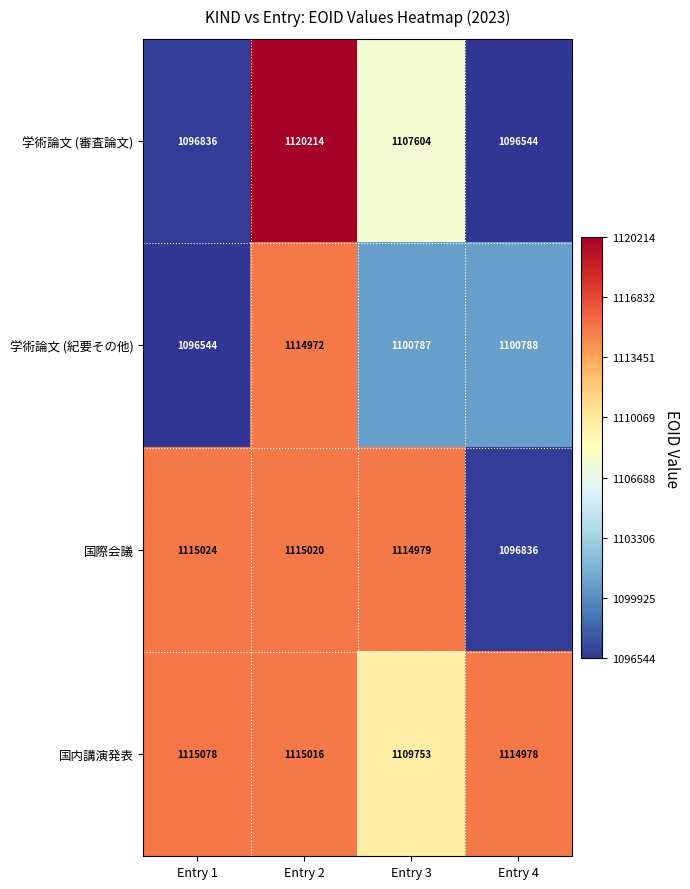

Count the number of data series in this chart.

4